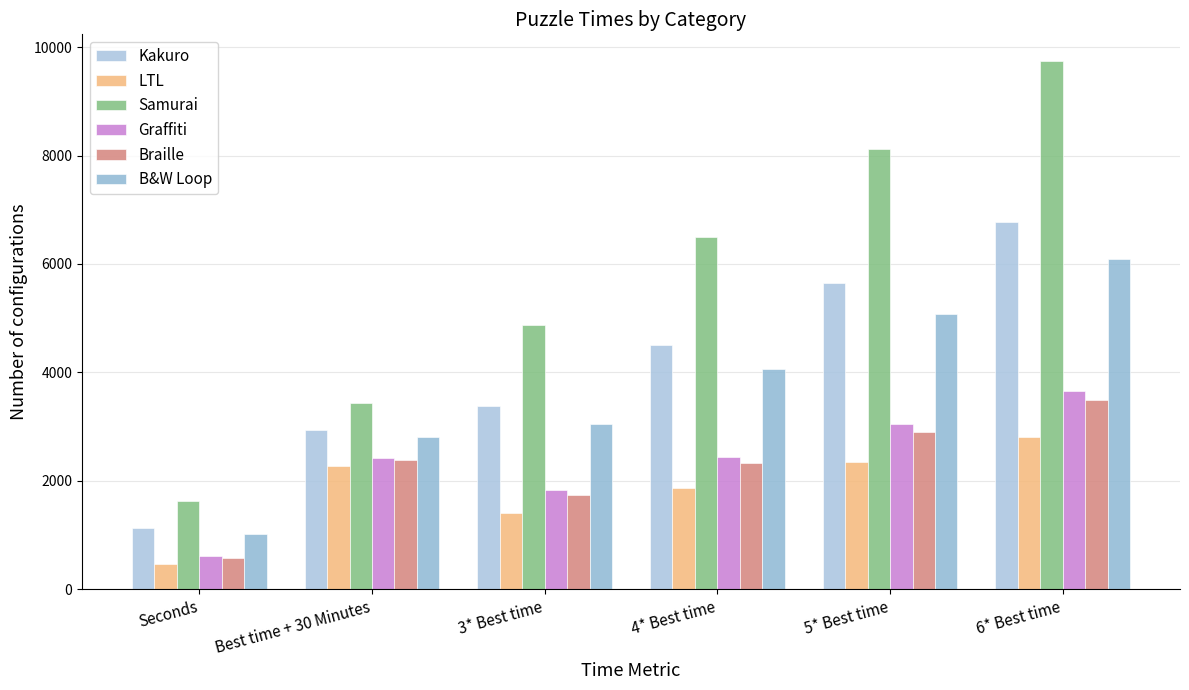

What is the greatest value displayed?

9750